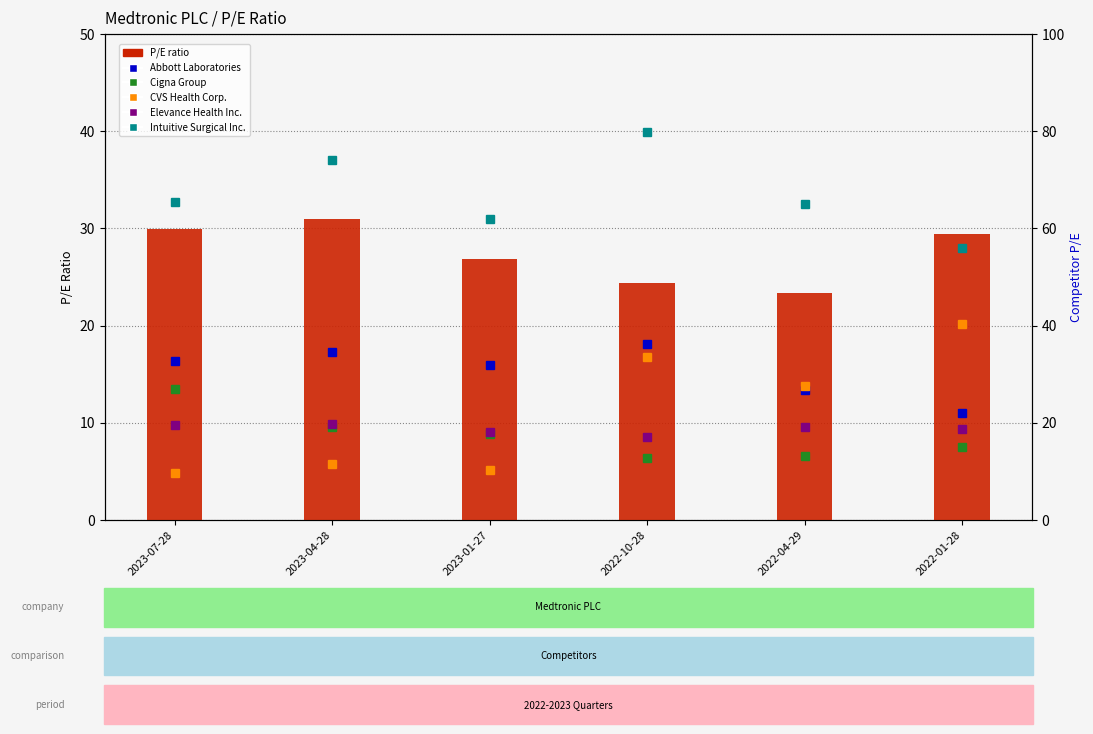

Are the bars horizontal?

No